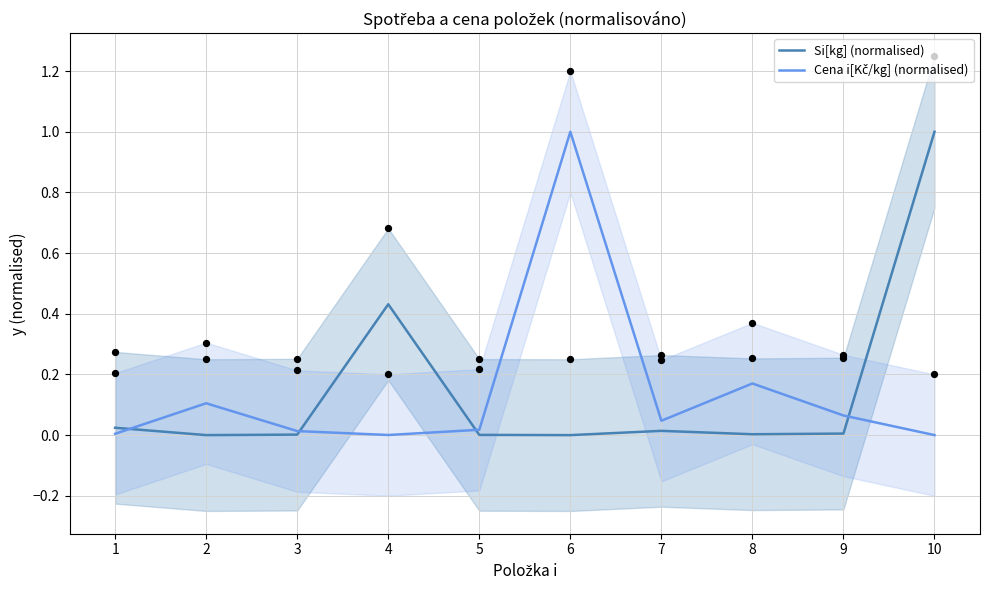

Which series contains the lowest Y value?

Si[kg] (normalised)